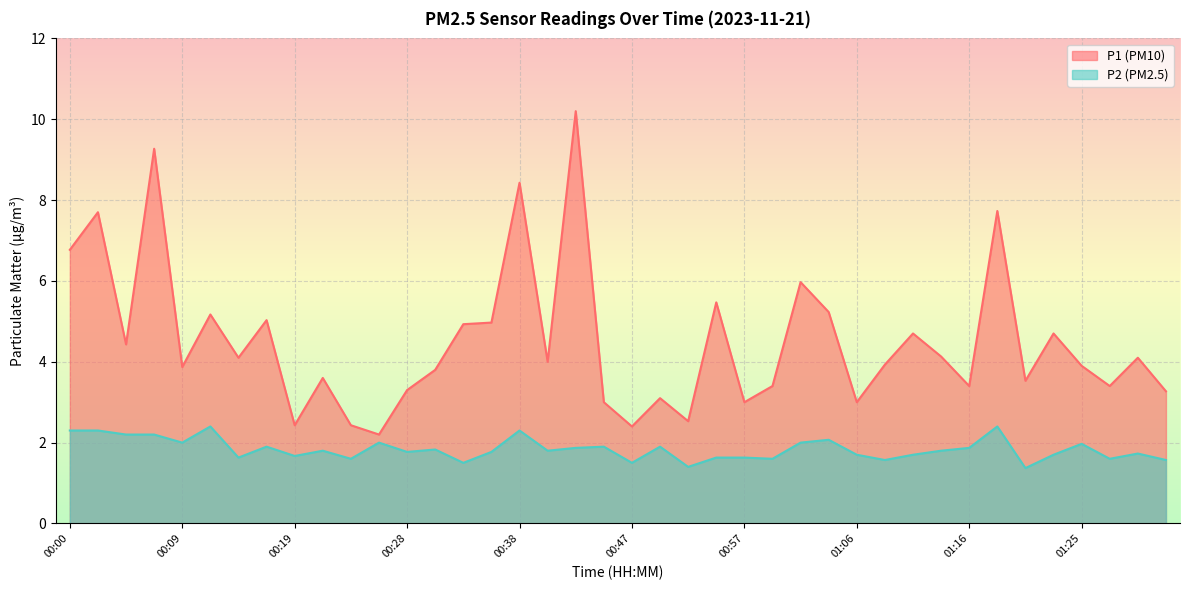

What is the approximate value of P1 at 00:50?

3.1